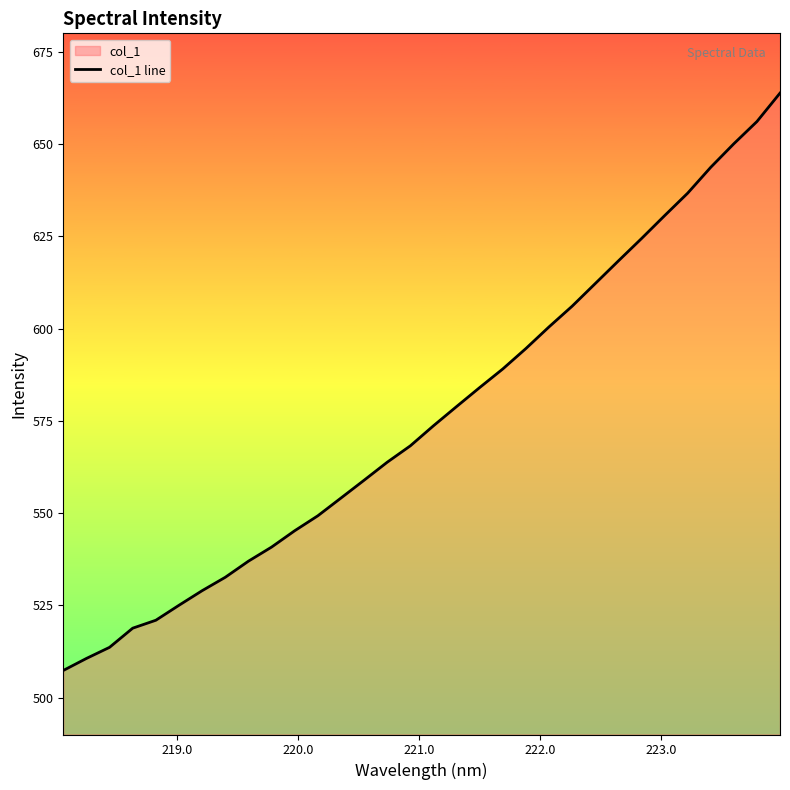

What is the smallest value displayed?

507.4